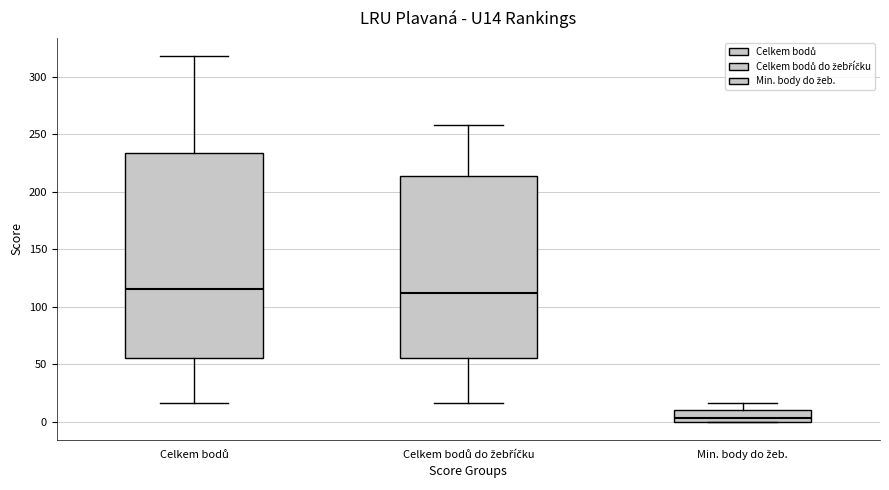

Which box is the tallest, from its lower edge to its upper edge?

Celkem bodů